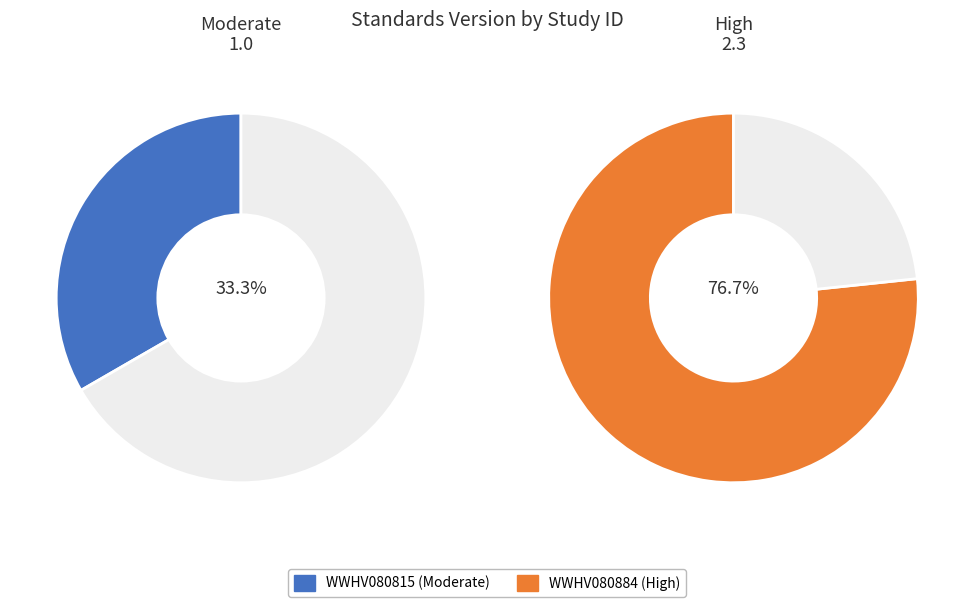

How many slices are in this pie chart?

2